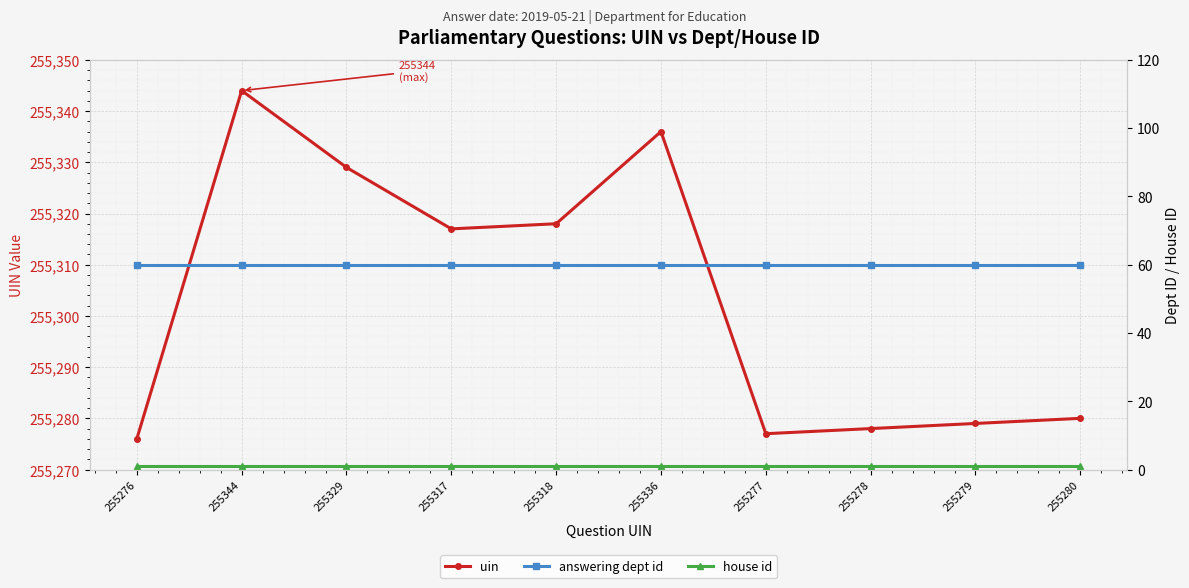

Does the chart display data point markers on the line(s)?

Yes